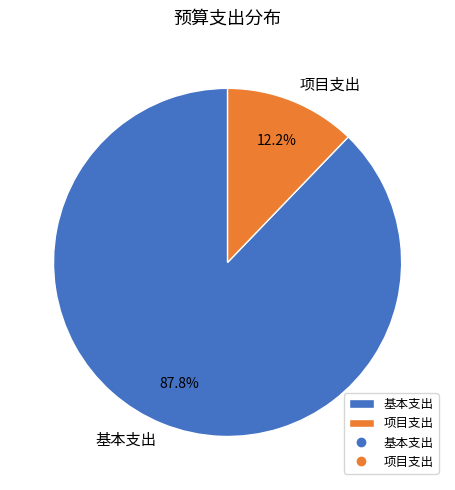

Is 项目支出 the majority of the pie?

No